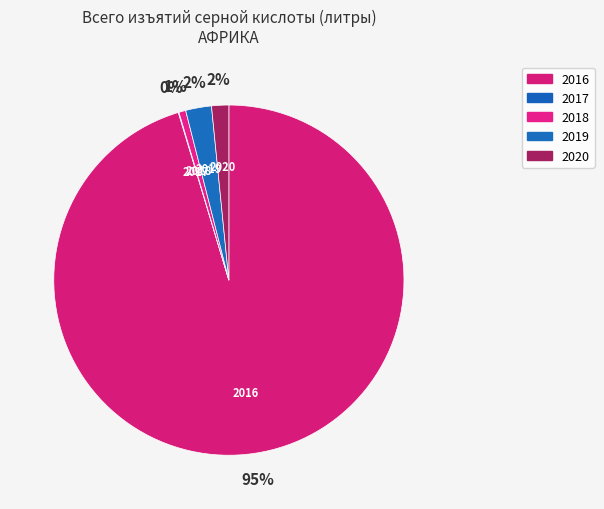

True or false: 2018 accounts for 1% of the total.

True